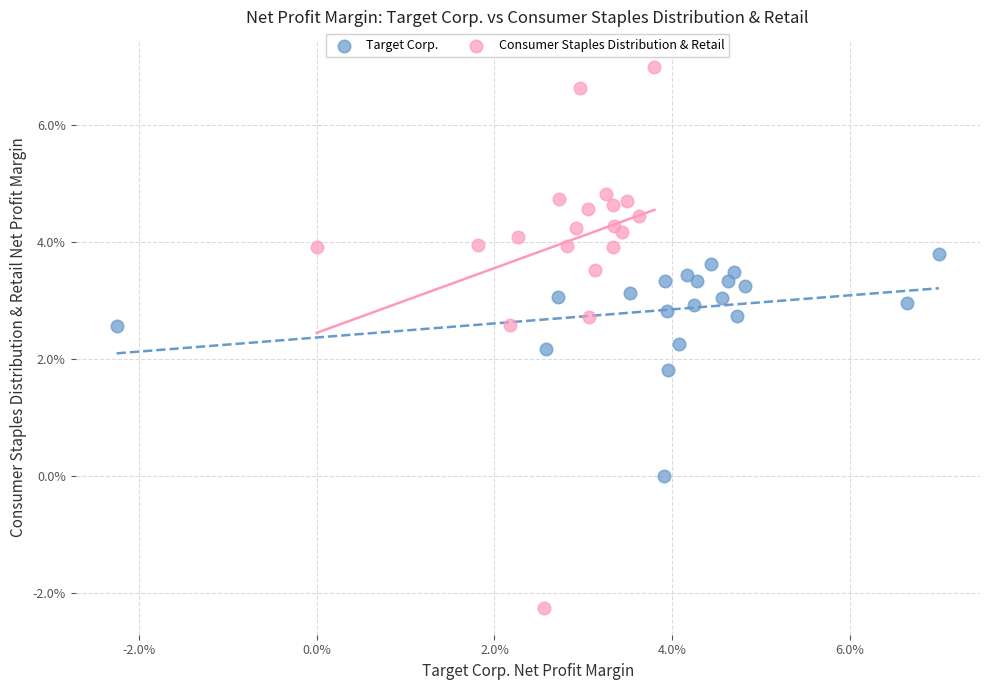

Which series has the widest spread of Y values?

Consumer Staples Distribution & Retail